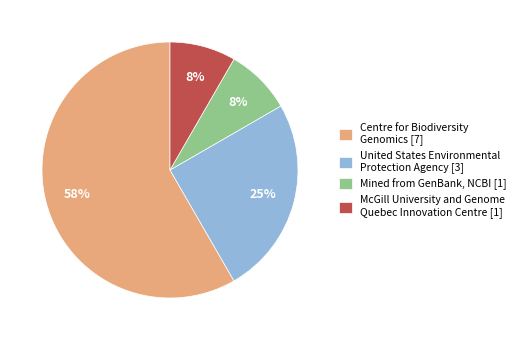

What is the largest slice in the pie chart?

Centre for Biodiversity Genomics [7]